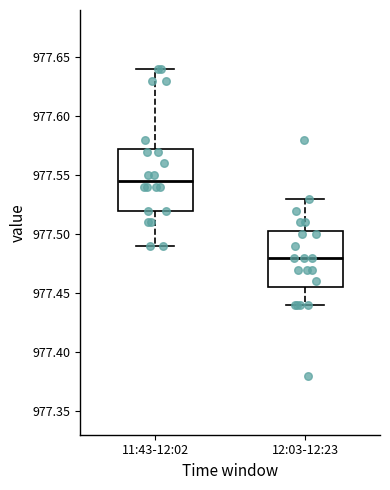

Reading left to right, read every box against the y-axis: the position of its median line, the range the box covers, and the ends of its whiskers. The values are not printed on the chart, so give them approximately, as read against the axis.

11:43-12:02: median 977.545, box 977.520 to 977.575, whiskers 977.490 to 977.640
12:03-12:23: median 977.480, box 977.455 to 977.505, whiskers 977.440 to 977.530